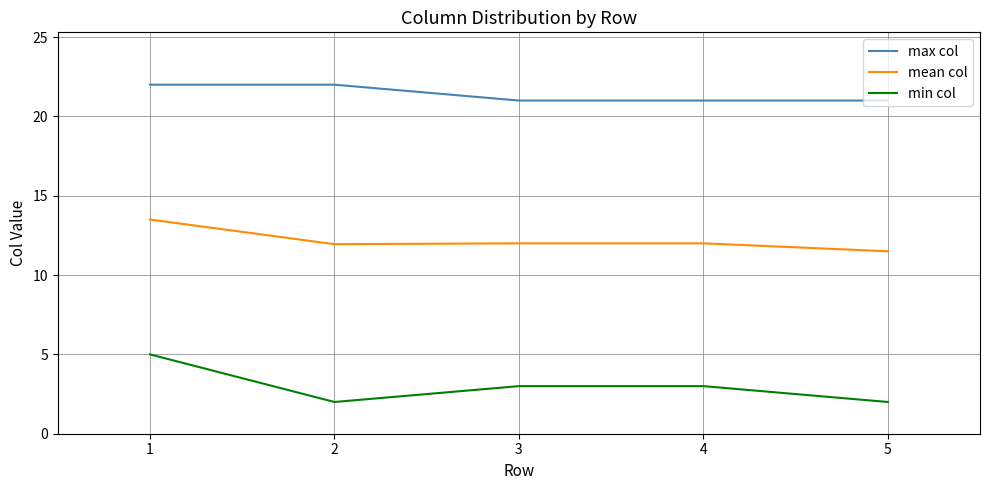

True or false: mean col has a value of 4.4 at 4.

False